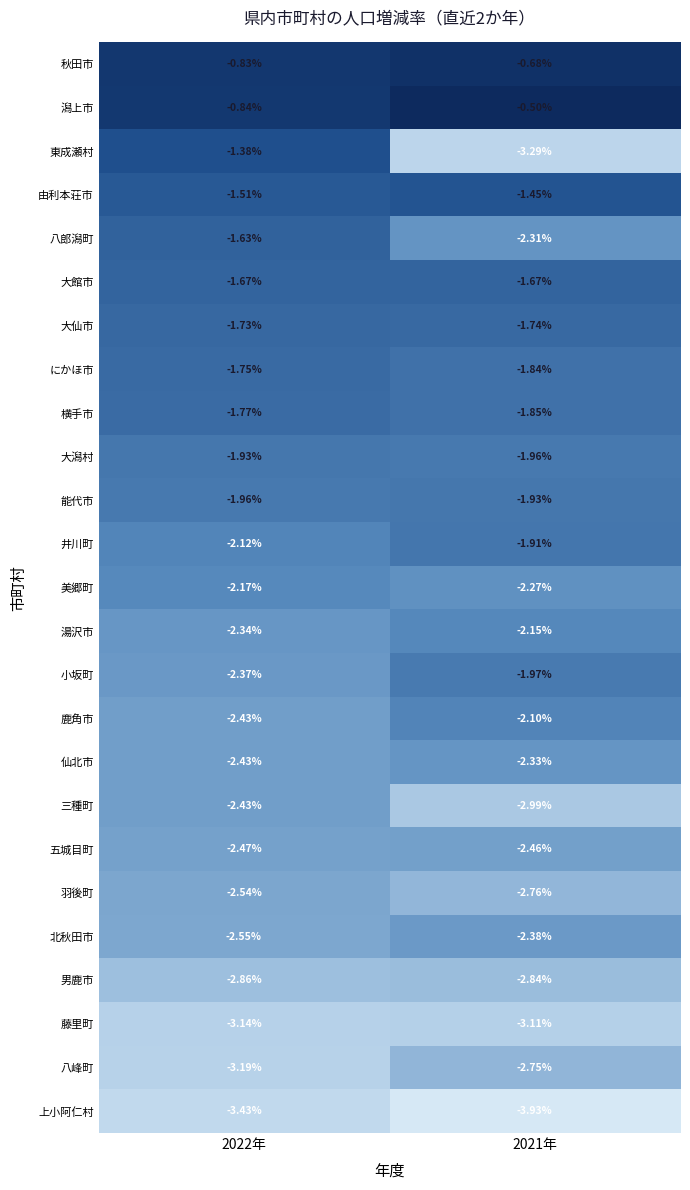

Which series has the largest range (max minus min)?

東成瀬村